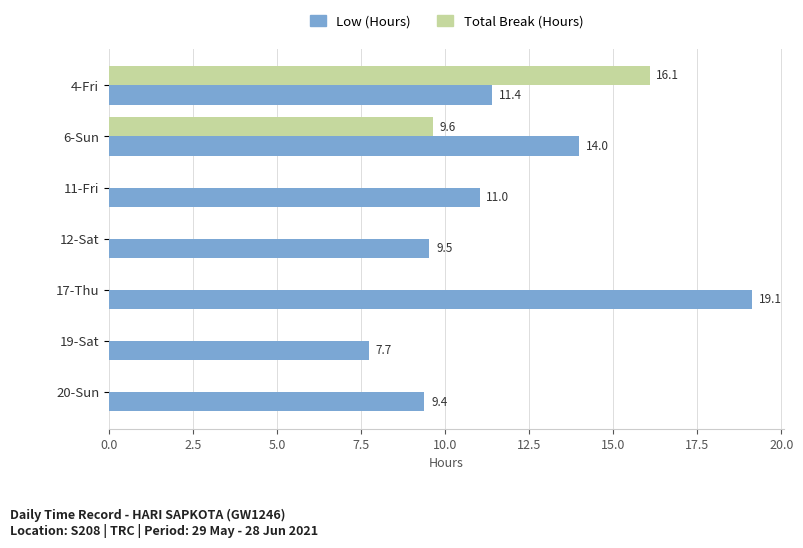

At which category is the sum across all series the highest?

4-Fri